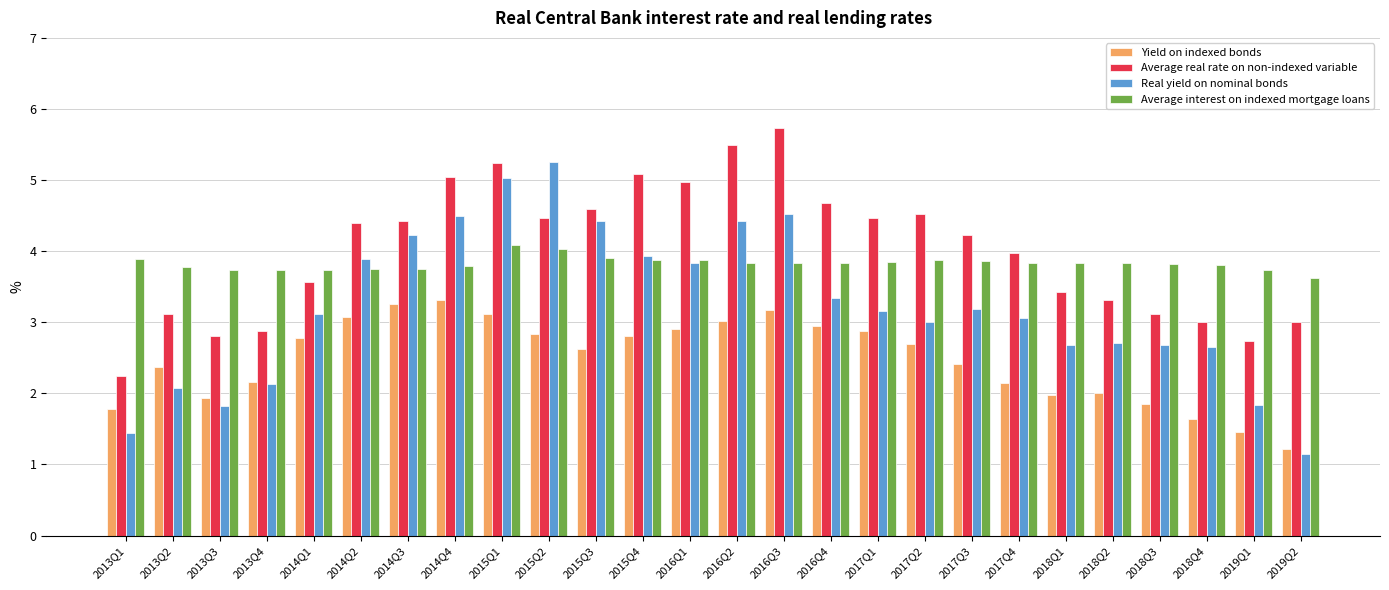

Rank the series at 2013Q2 from lowest to highest value.

Real yield on nominal bonds, Yield on indexed bonds, Average real rate on non-indexed variable, Average interest on indexed mortgage loans